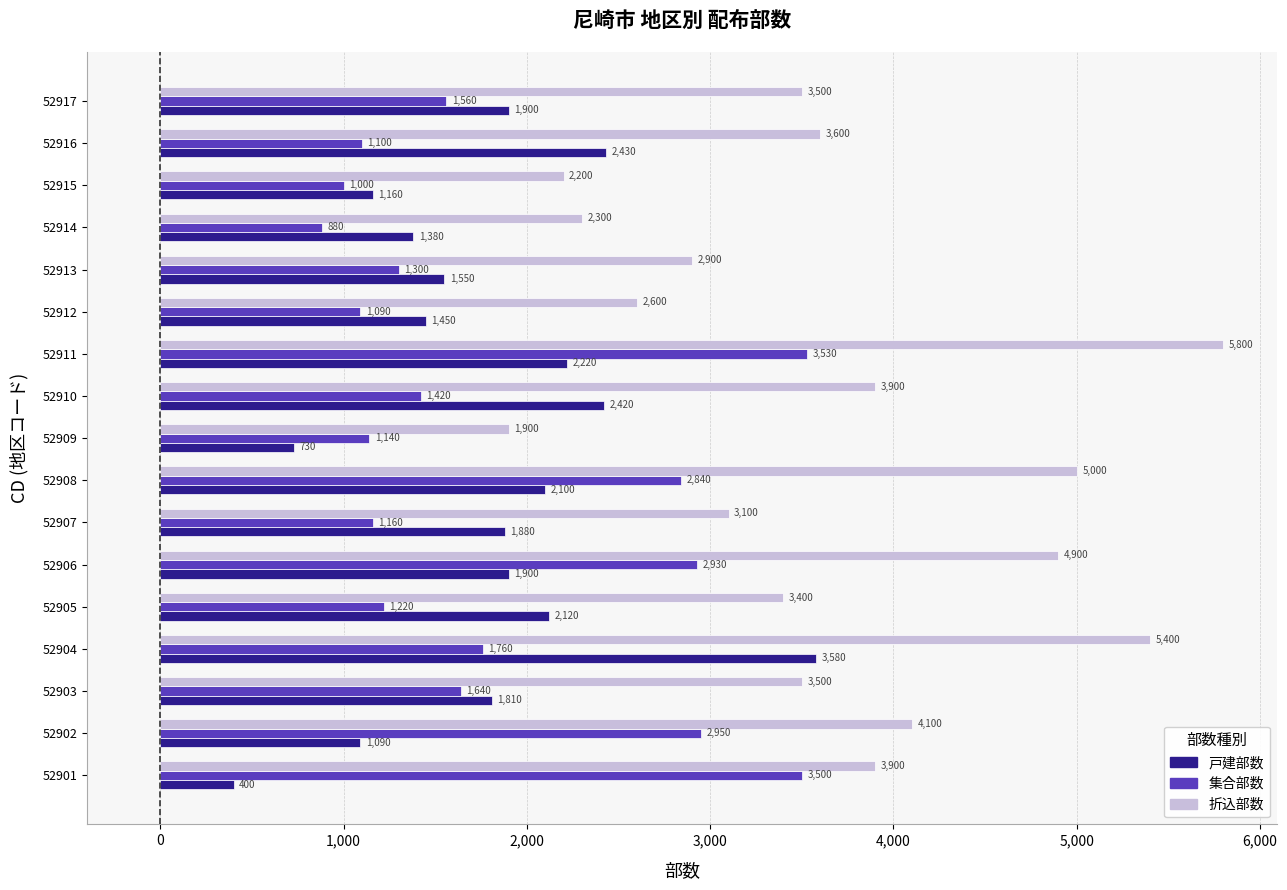

What is the minimum value for 集合部数?

880